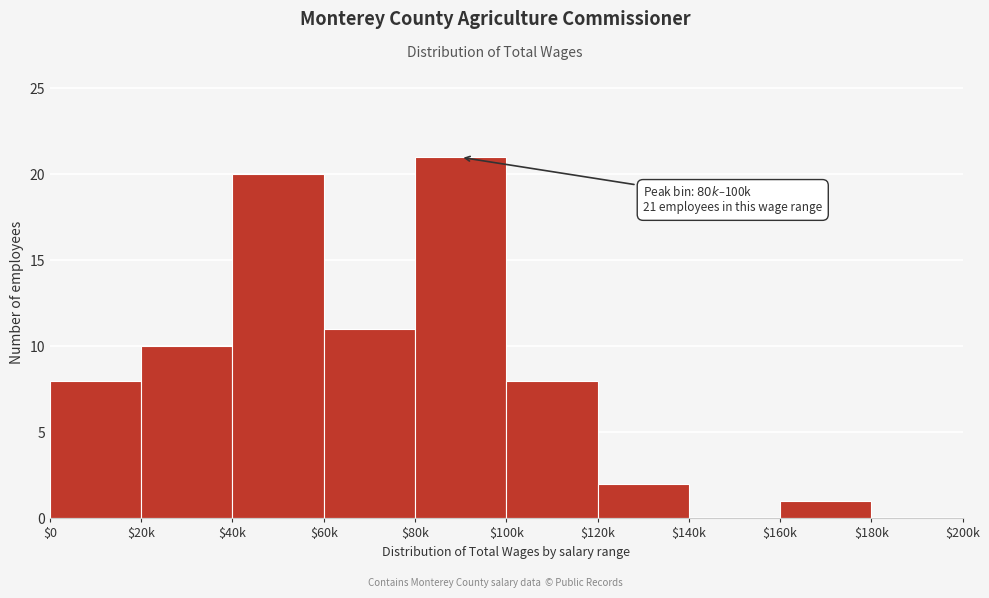

Which label corresponds to the largest value in the chart?

$80k